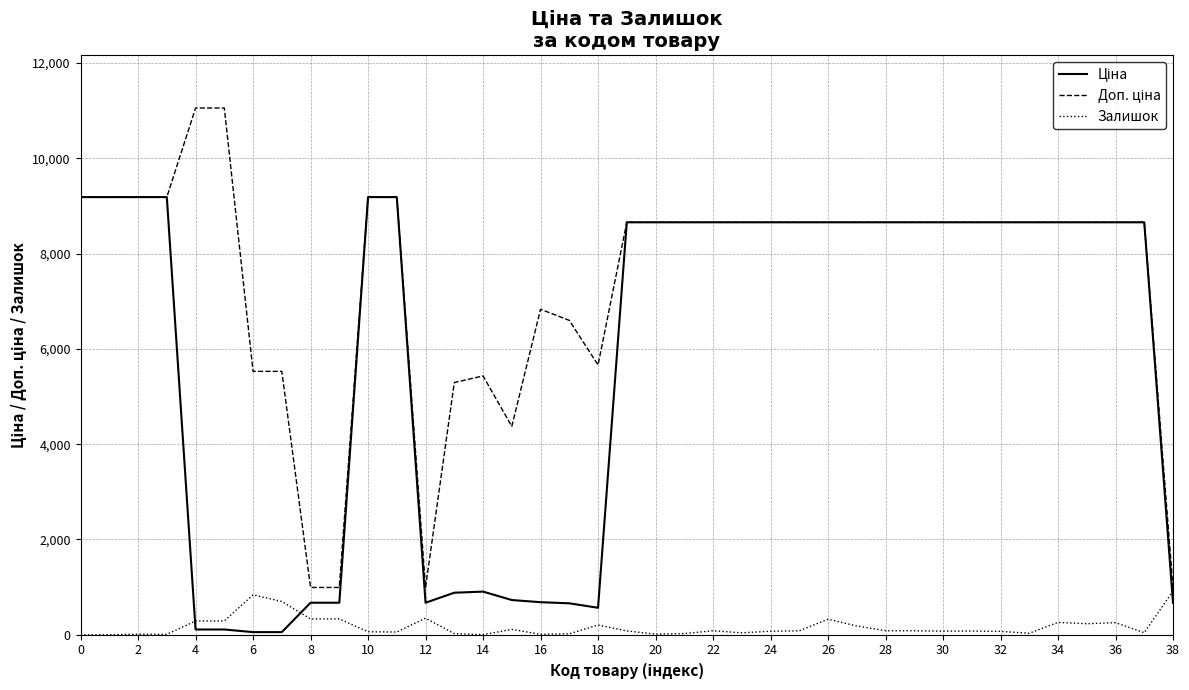

What is the greatest value displayed?

11055.0